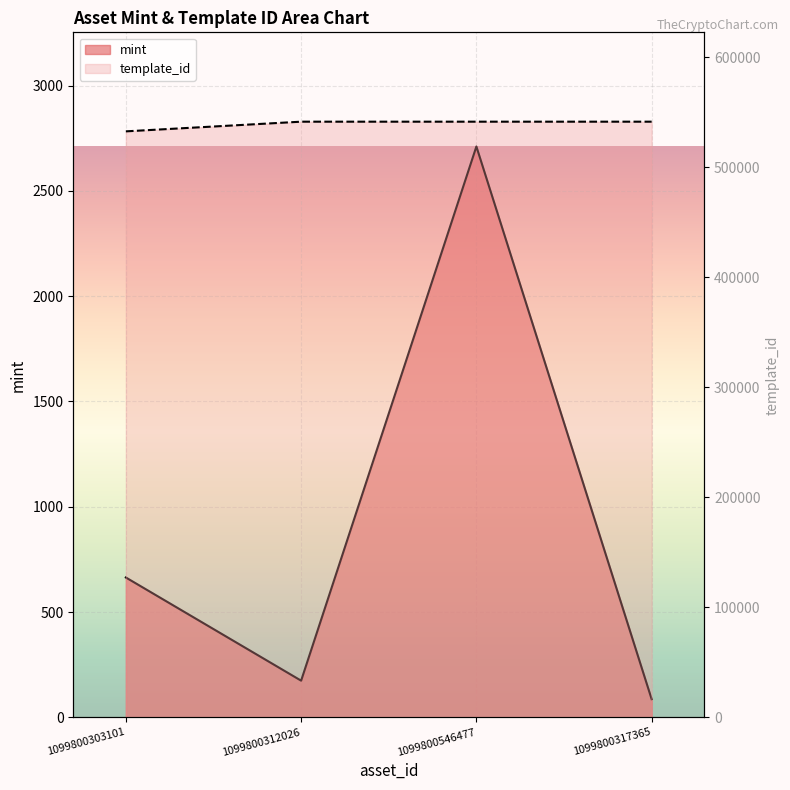

Is the value of mint at 1099800317365 greater than the value of template_id at 1099800546477?

No